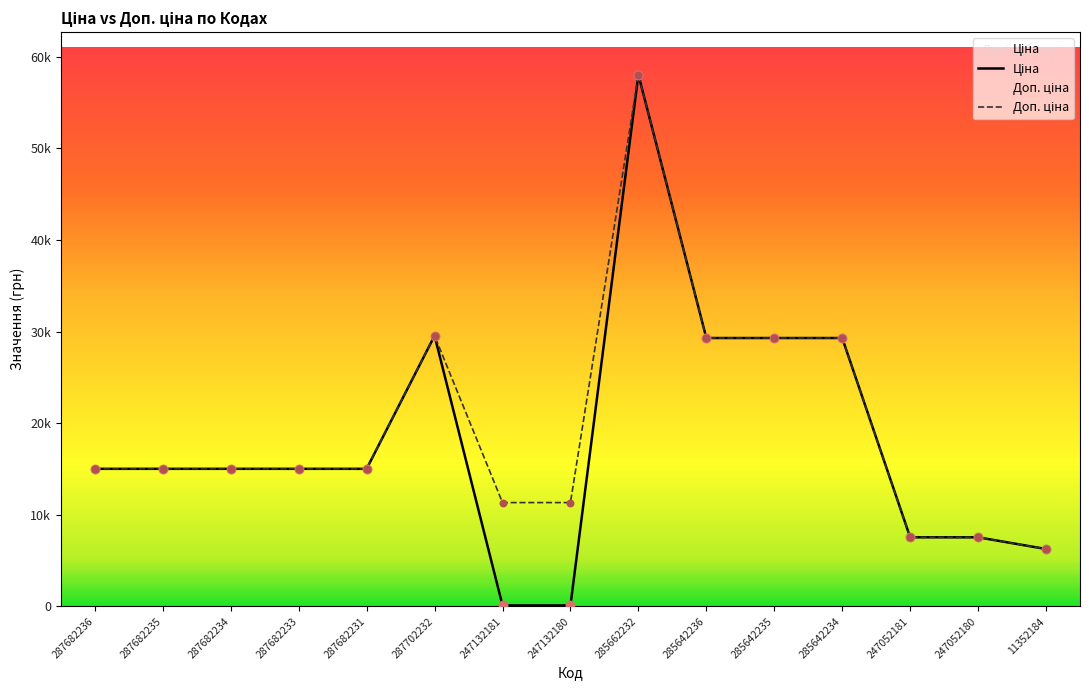

At which category is the sum across all series the highest?

285662232